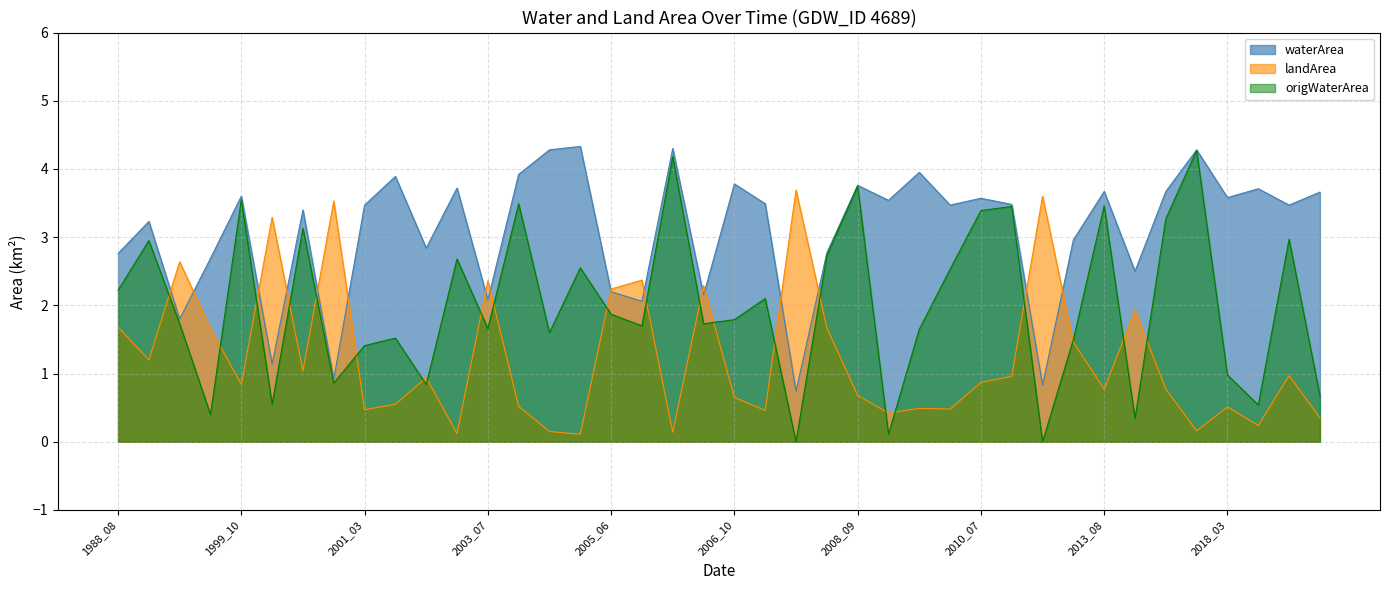

At which category does the chart reach its peak across all series?

2004_10